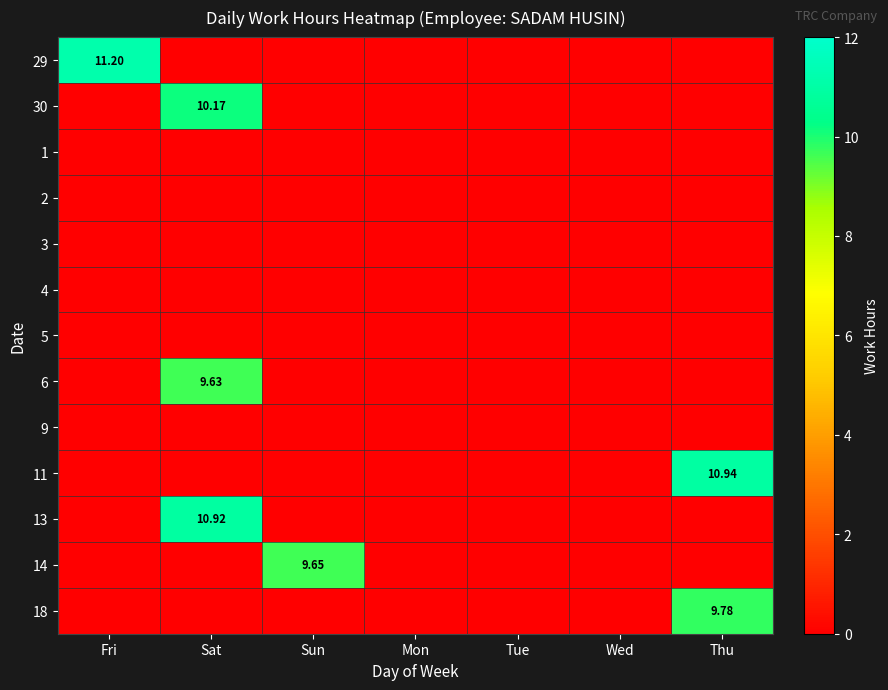

What is the maximum value shown in the chart?

11.2